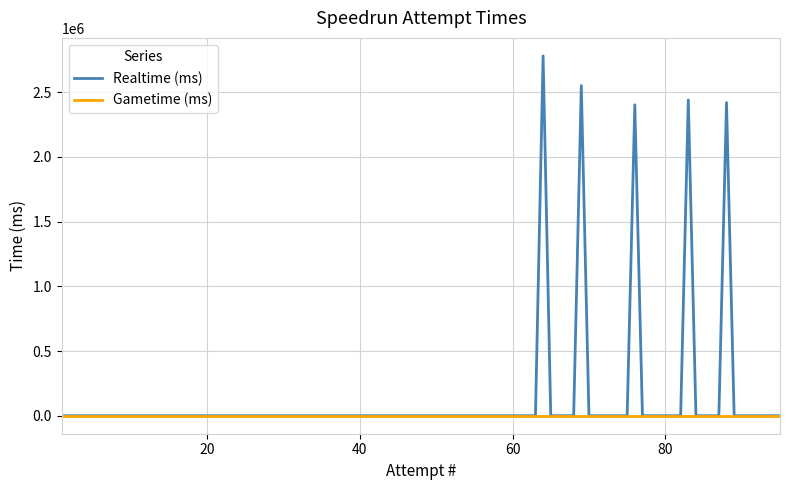

Which series has the widest spread of values?

Realtime (ms)